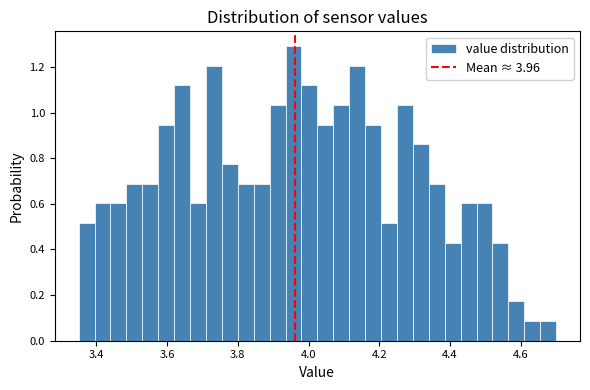

Around what value on the x-axis is the tallest bar? Give the approximate position of its centre, as read against the axis.

3.96